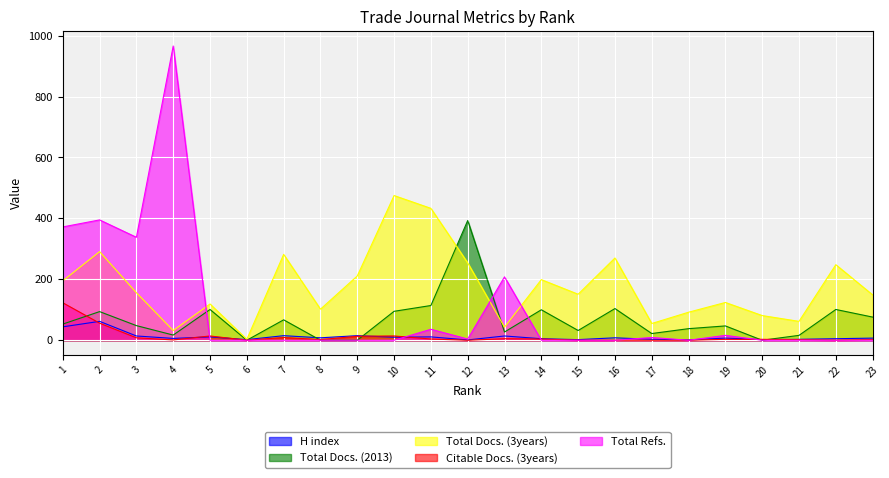

Which series ends up on top after the final intersection of Total Refs. and Total Docs. (3years)?

Total Docs. (3years)